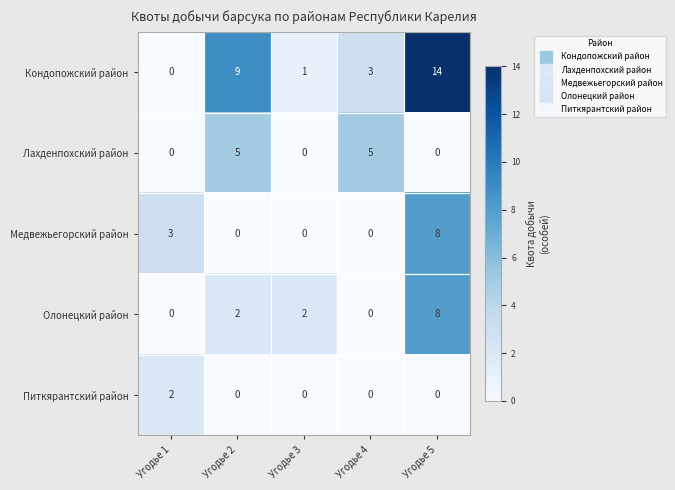

What is the highest value of the Медвежьегорский район series?

8